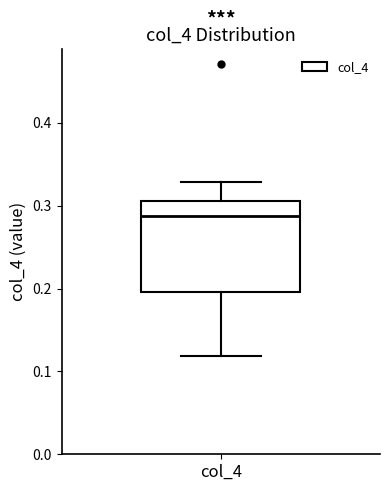

Where is the upper edge of the box for col_4 on the y-axis? The values are not printed on the chart, so give them approximately, as read against the axis.

0.31